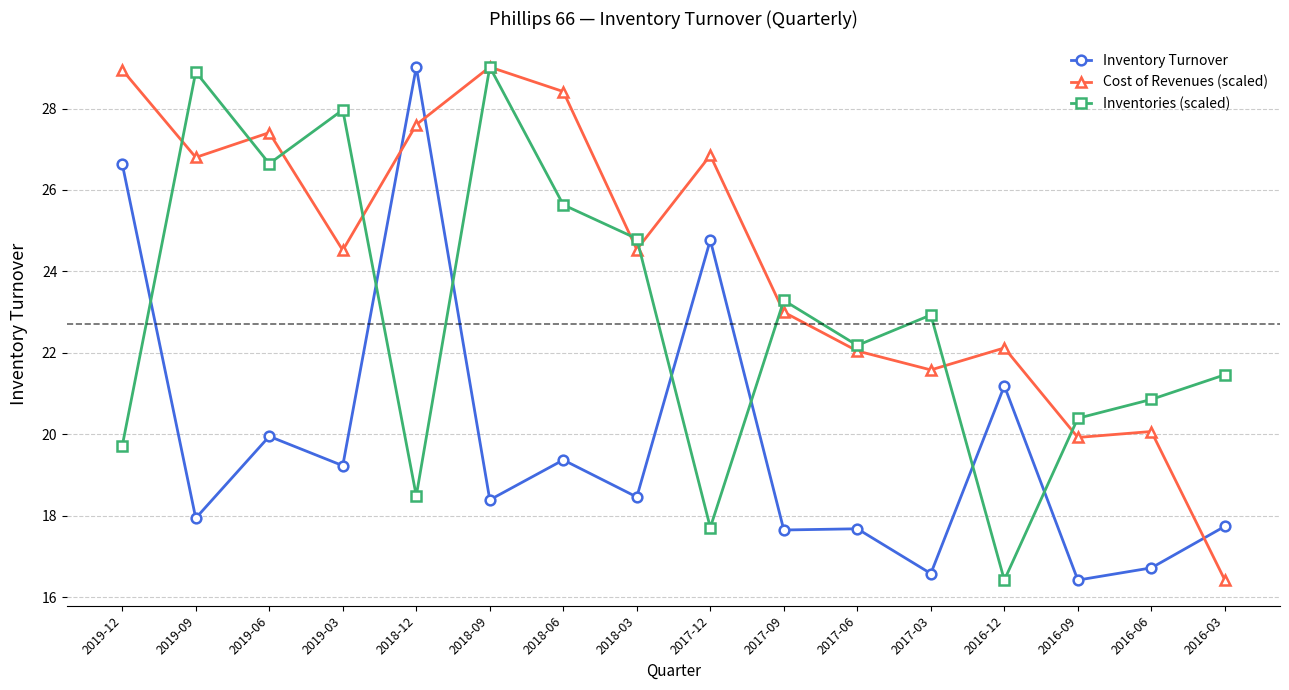

At how many categories does at least one series exceed 19?

16